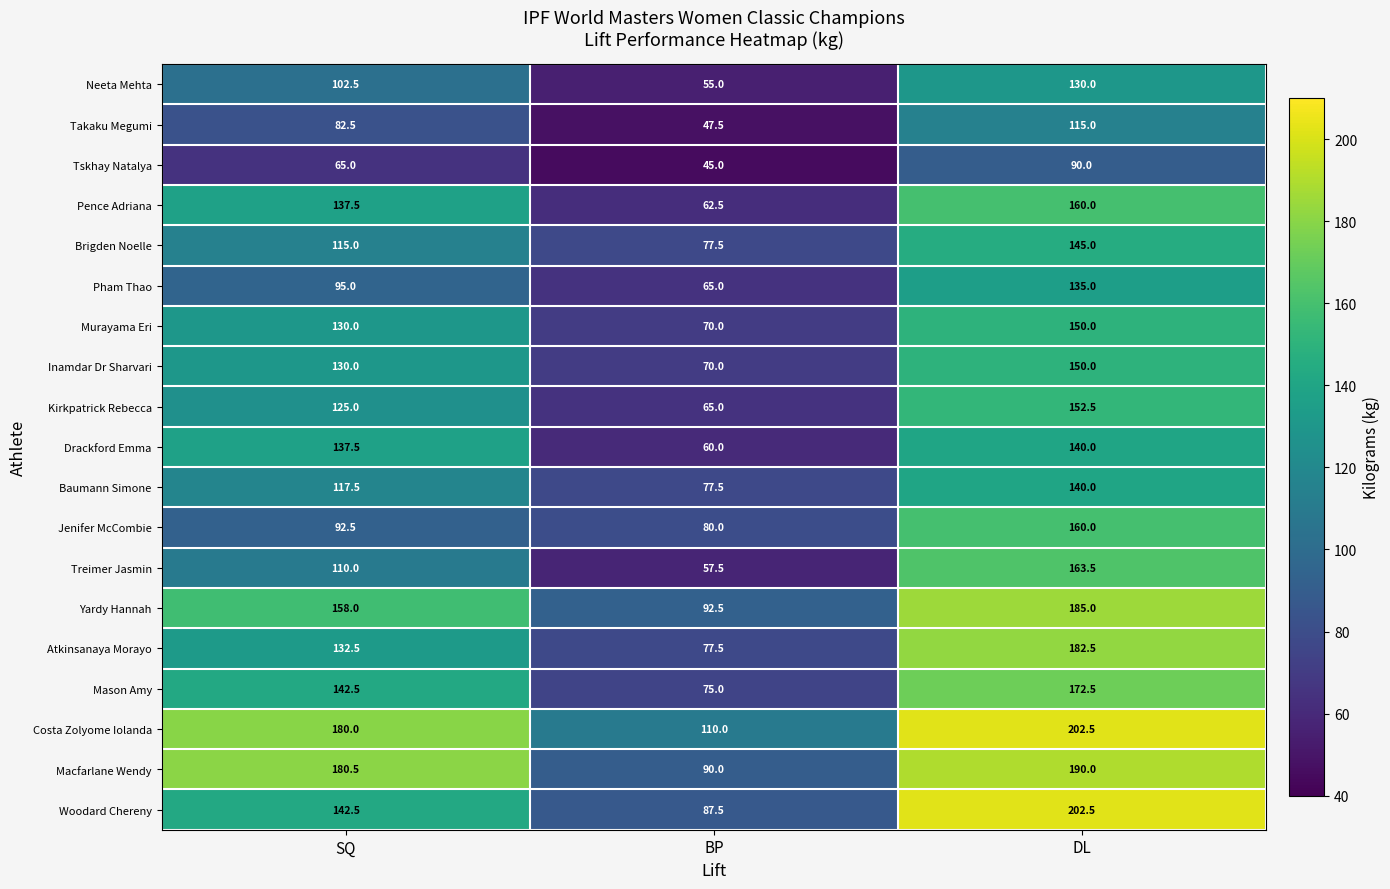

The Pham Thao series shows 58.3 at SQ. True or false?

False